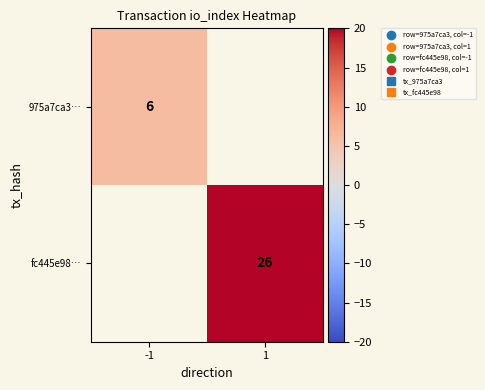

How many data points does each series have?

2